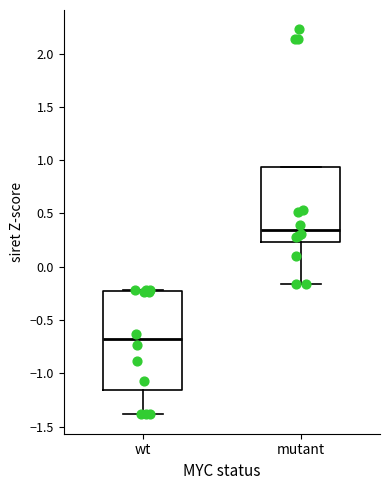

Which box has the highest median line?

mutant